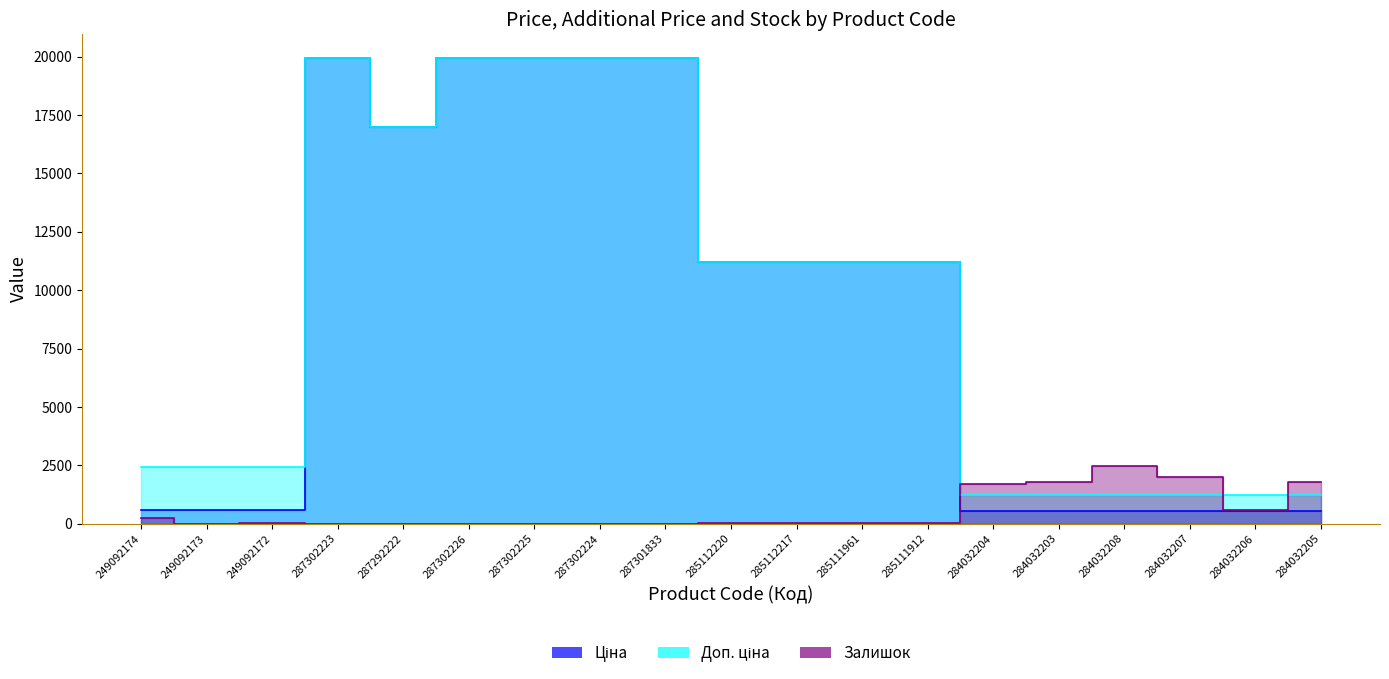

The value of Залишок at 284032206 is 605.0. True or false?

True